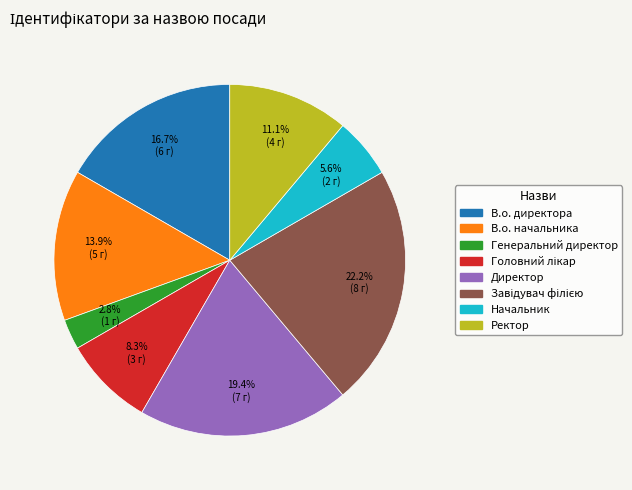

Is it true that В.о. начальника is 25% of the pie?

False